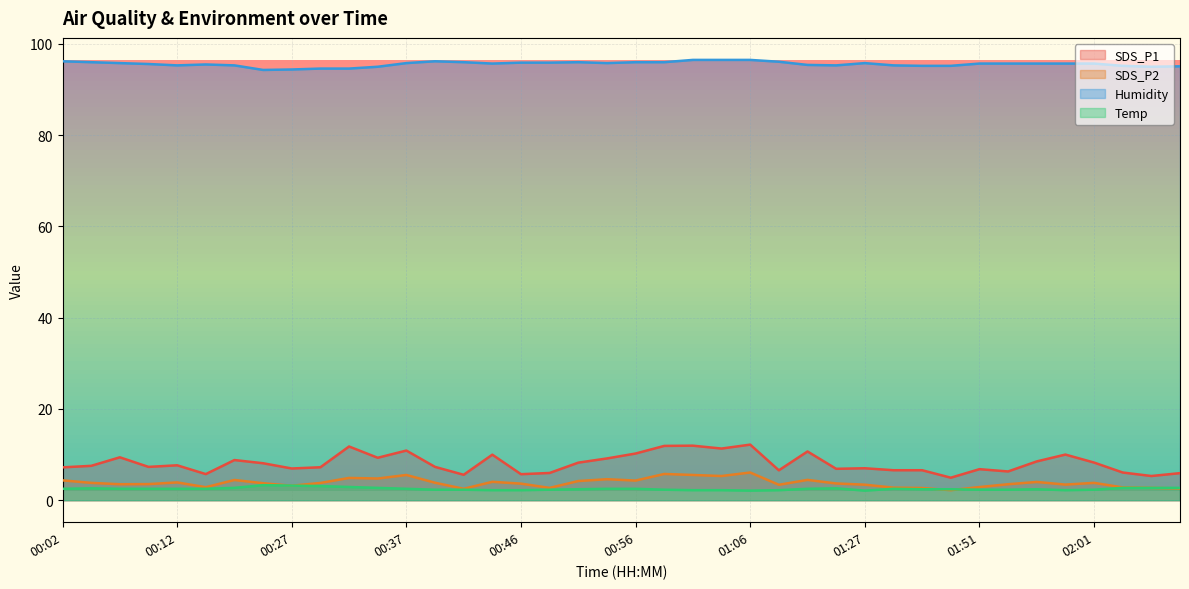

What is the value of the SDS_P2 point at the 11th from the left?

4.9